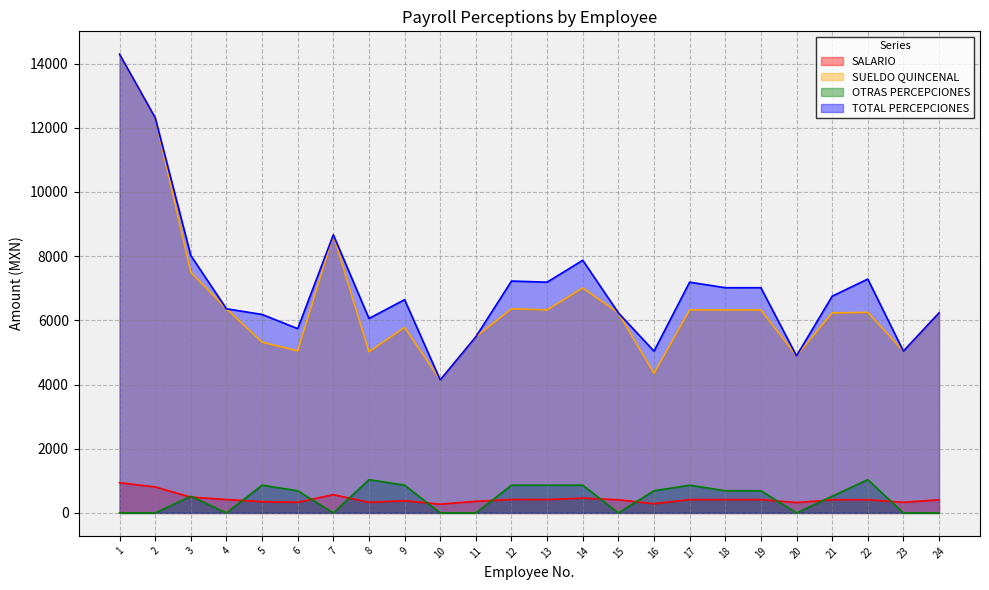

Where is the first local maximum for SALARIO?

7